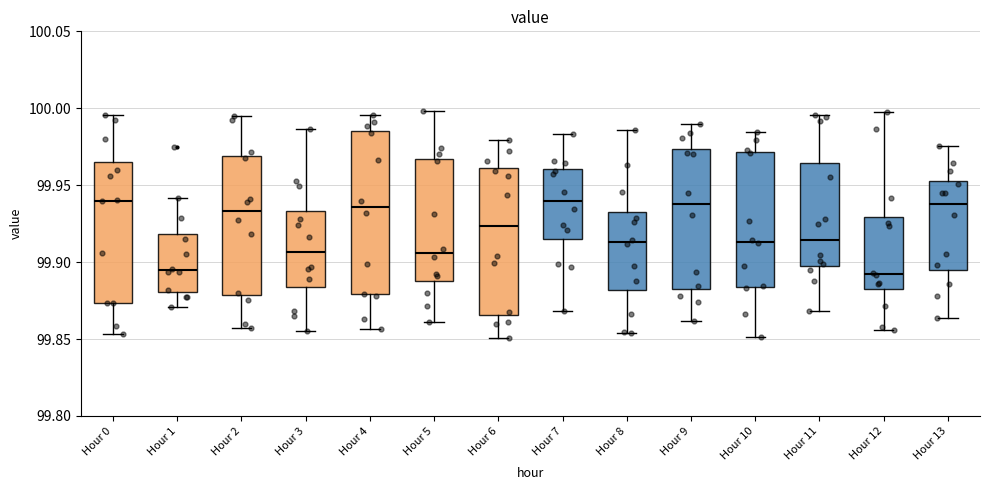

Where does the lower whisker of the box for Hour 9 end on the y-axis? The values are not printed on the chart, so give them approximately, as read against the axis.

99.860